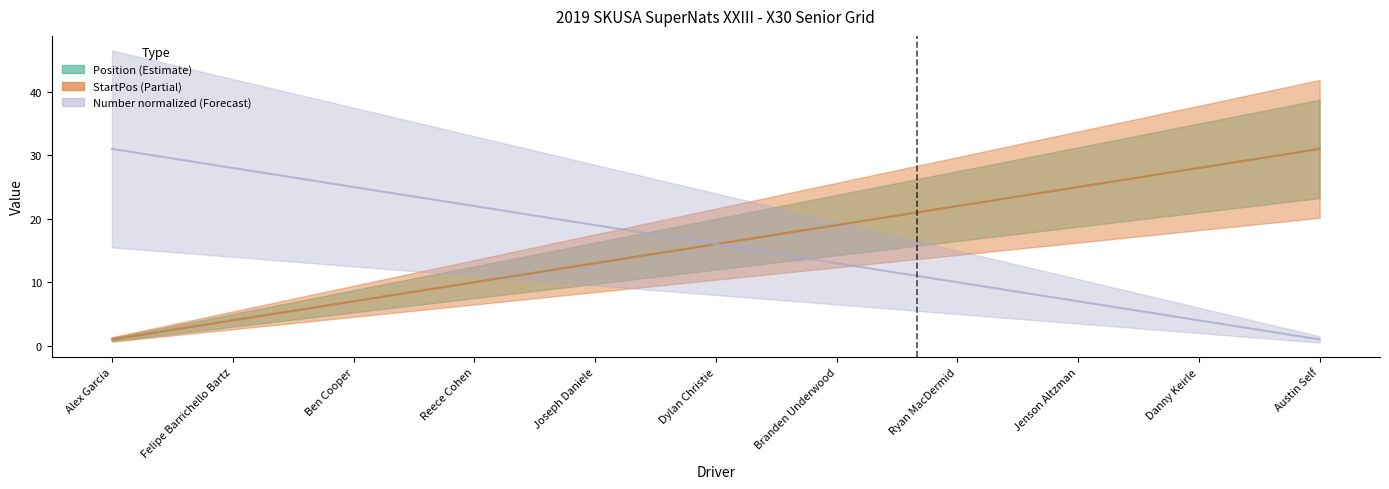

What is the label of the 15th point from the left?

Travis Wiley